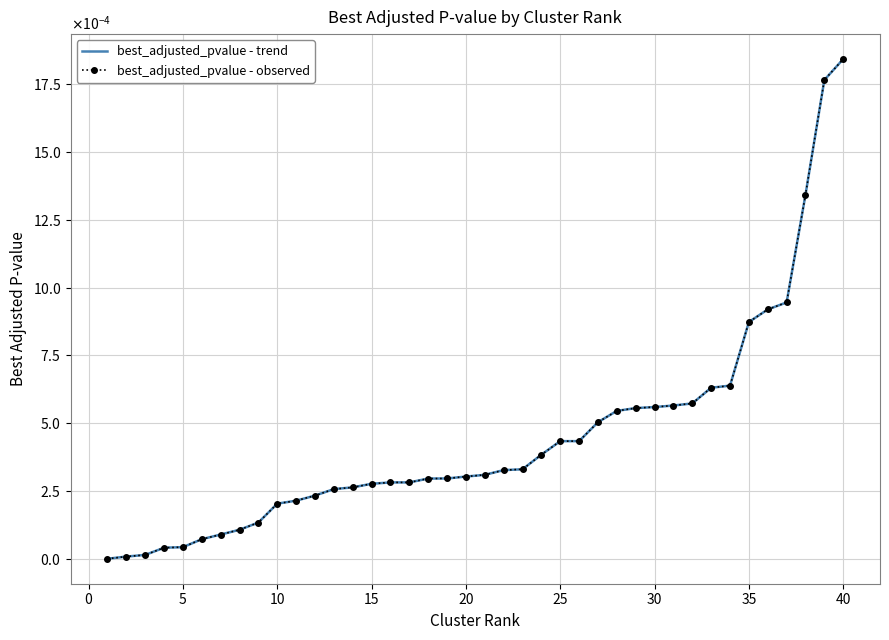

At how many categories does at least one series exceed 0?

40